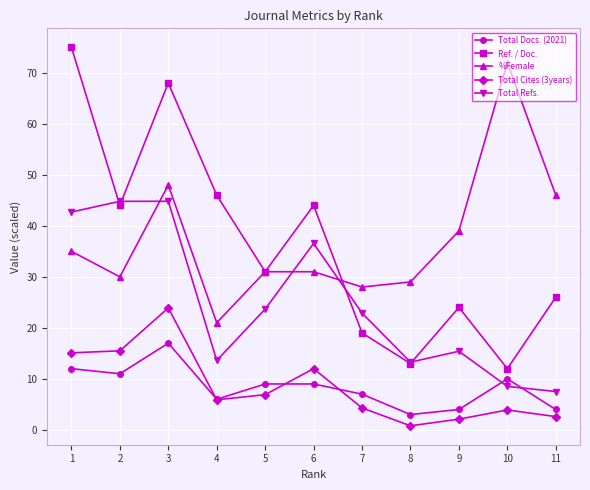

What is the sum of the Ref. / Doc. values at 11 and 7?

45.0